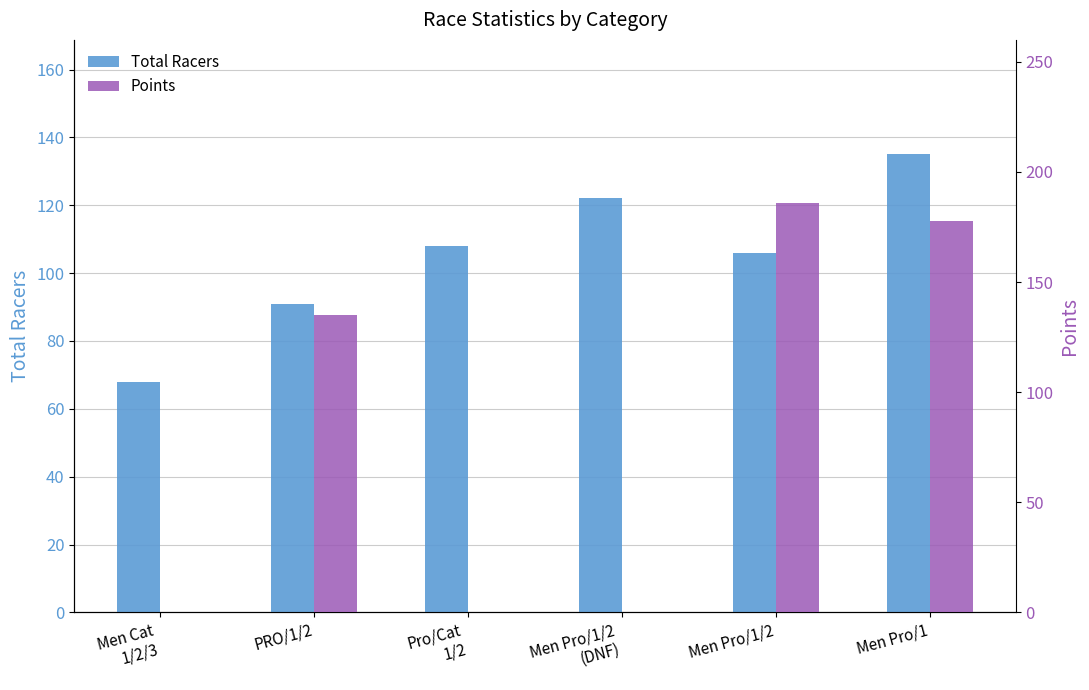

At Men Pro/1, list the series in order from smallest to largest.

Total Racers, Points